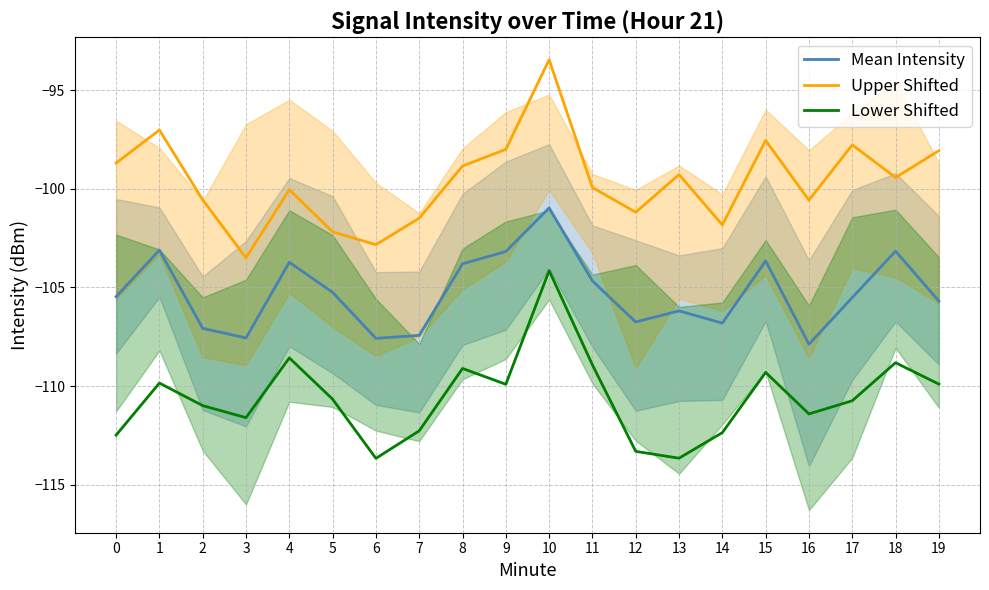

Reading left to right, what are all the values shown in this chart?

Mean Intensity: 0=-105.5	1=-103.1	2=-107.1	3=-107.6	4=-103.7	5=-105.2	6=-107.6	7=-107.4	8=-103.8	9=-103.2	10=-101.0	11=-104.7	12=-106.7	13=-106.2	14=-106.8	15=-103.6	16=-107.9	17=-105.5	18=-103.2	19=-105.7
Upper Shifted: 0=-98.7	1=-97.0	2=-100.6	3=-103.5	4=-100.0	5=-102.2	6=-102.8	7=-101.5	8=-98.8	9=-98.0	10=-93.4	11=-99.9	12=-101.2	13=-99.3	14=-101.8	15=-97.5	16=-100.6	17=-97.8	18=-99.4	19=-98.1
Lower Shifted: 0=-112.5	1=-109.8	2=-111.0	3=-111.6	4=-108.6	5=-110.7	6=-113.7	7=-112.3	8=-109.1	9=-109.9	10=-104.1	11=-108.9	12=-113.3	13=-113.7	14=-112.4	15=-109.3	16=-111.4	17=-110.7	18=-108.8	19=-109.9